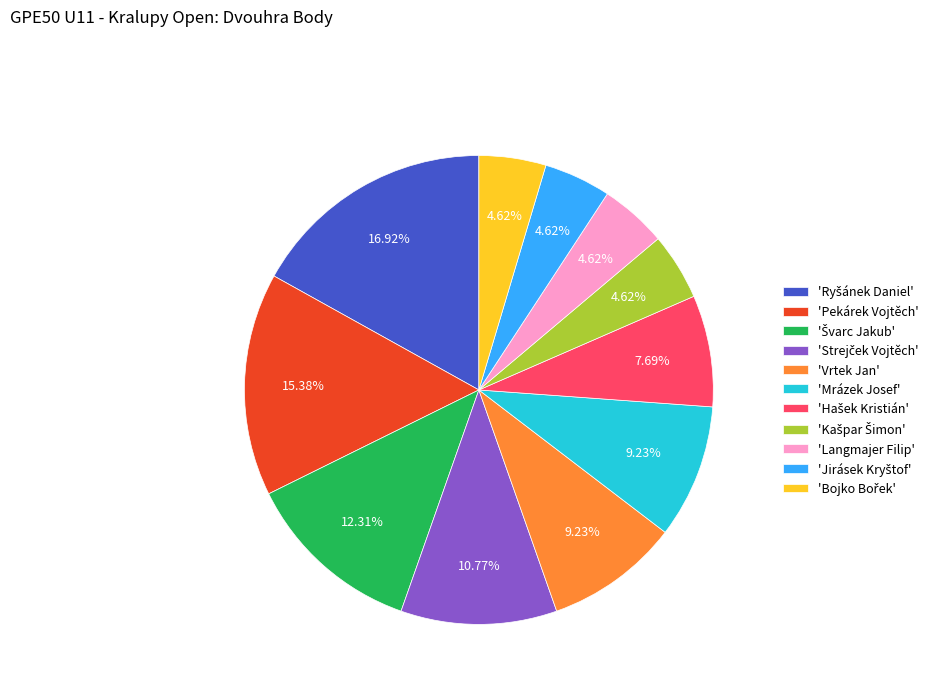

Does any single category account for the majority?

No